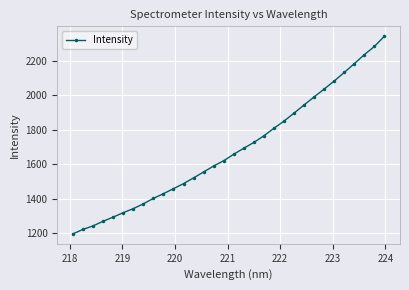

What is the sum of all values?

53927.8